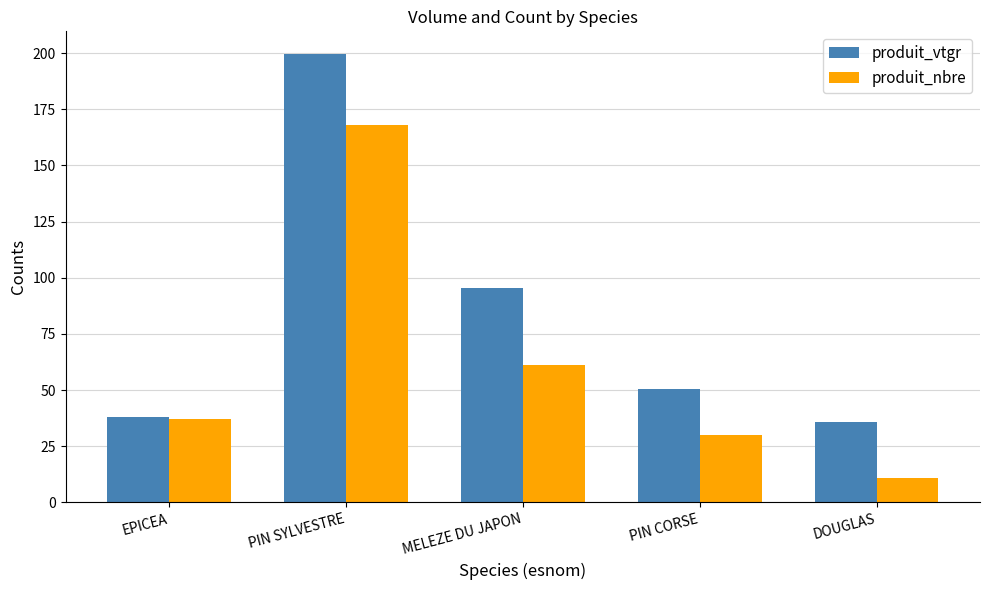

Which series has the largest total across all categories?

produit_vtgr